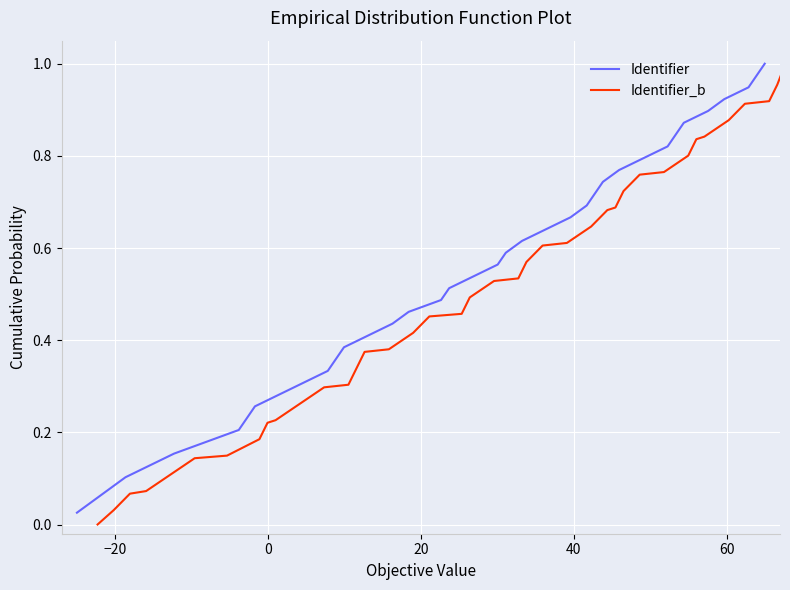

True or false: Identifier_b has more than 1 interior local peaks.

False